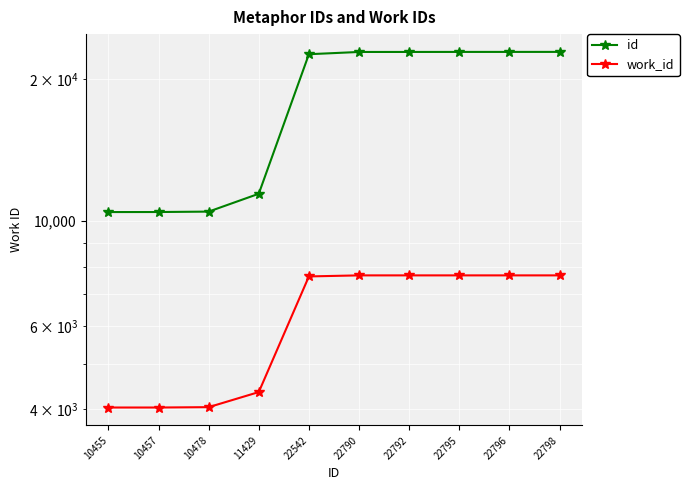

At which label does id first exceed 22790?

22792